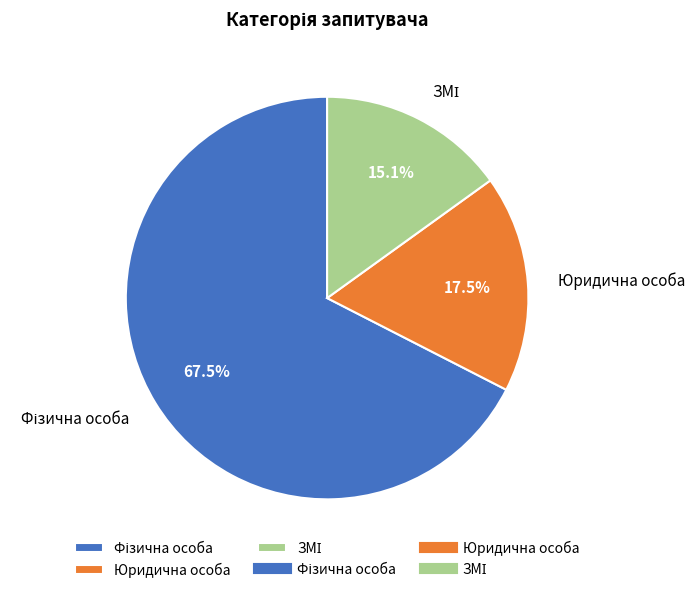

What portion of the pie excludes Юридична особа?

82.5%